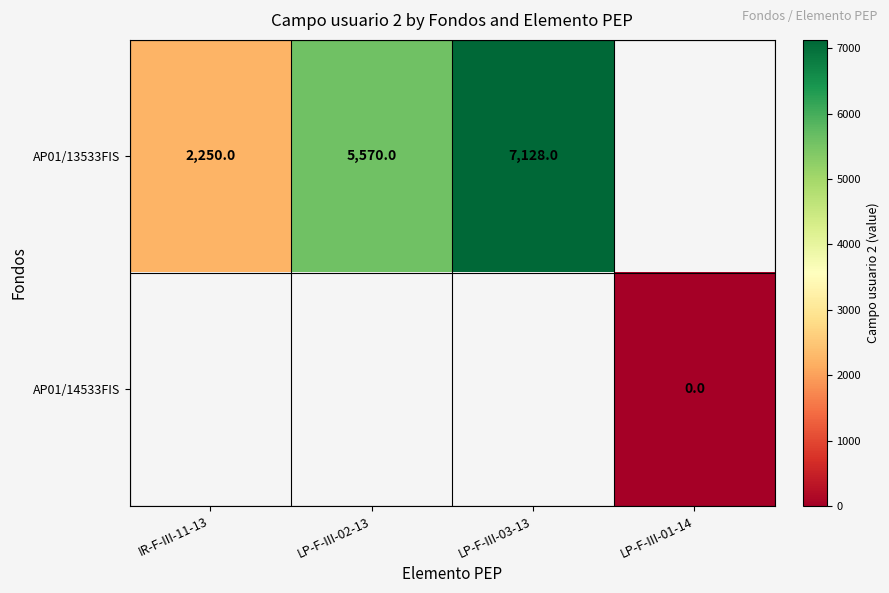

The AP01/13533FIS series shows 3605 at IR-F-III-11-13. True or false?

False